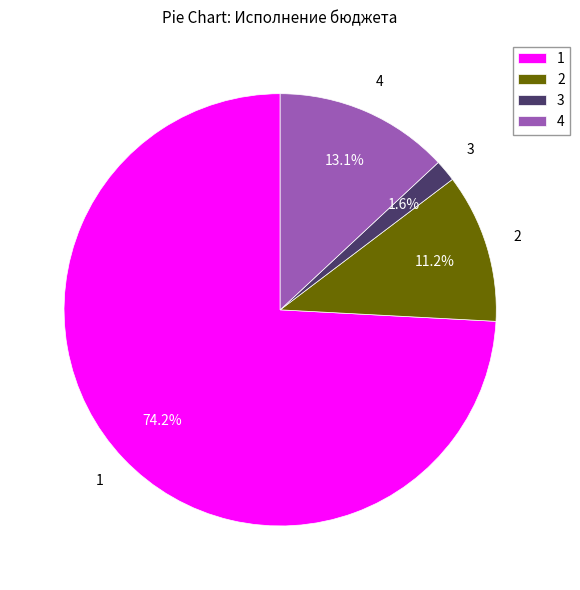

Rank the categories by value from highest to lowest.

1, 4, 2, 3